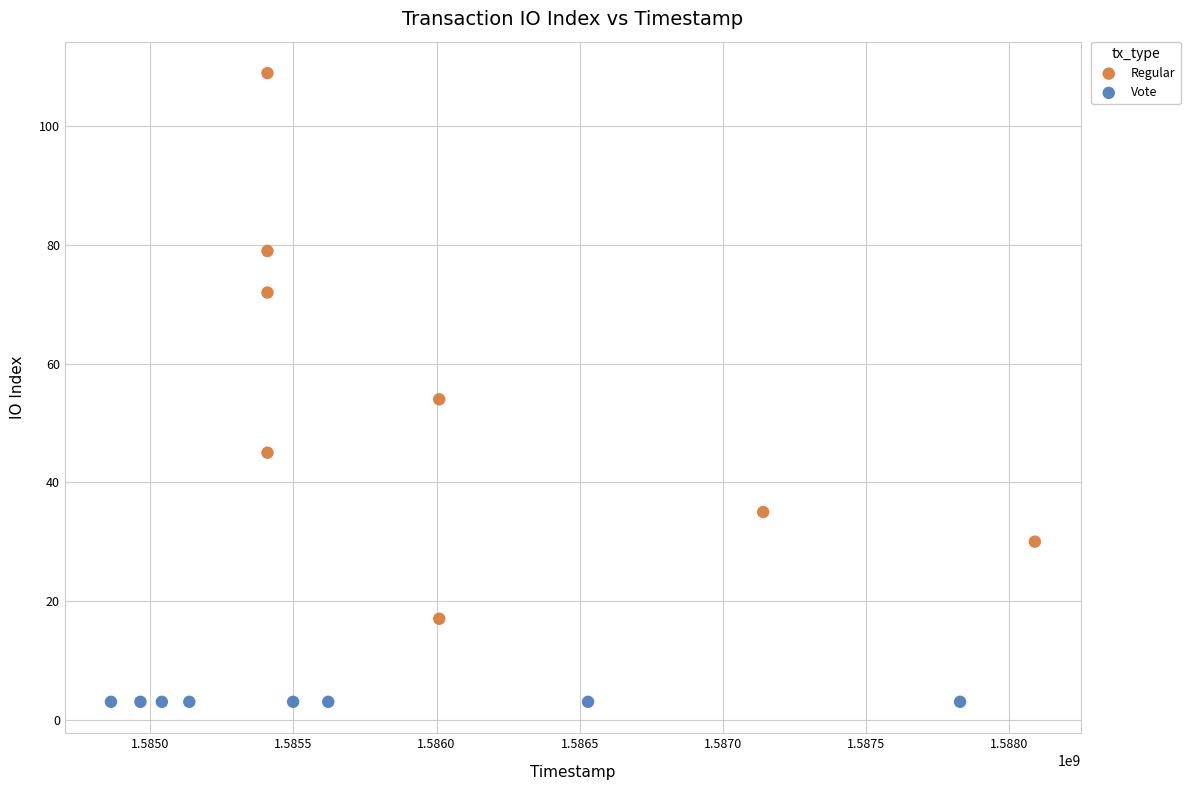

Which series reaches the maximum Y coordinate?

Regular